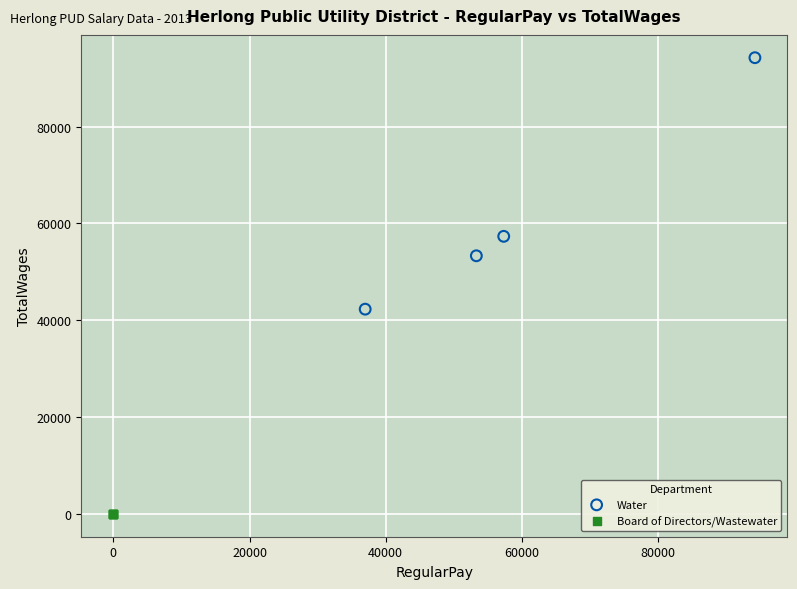

Which series contains the highest Y value?

Water